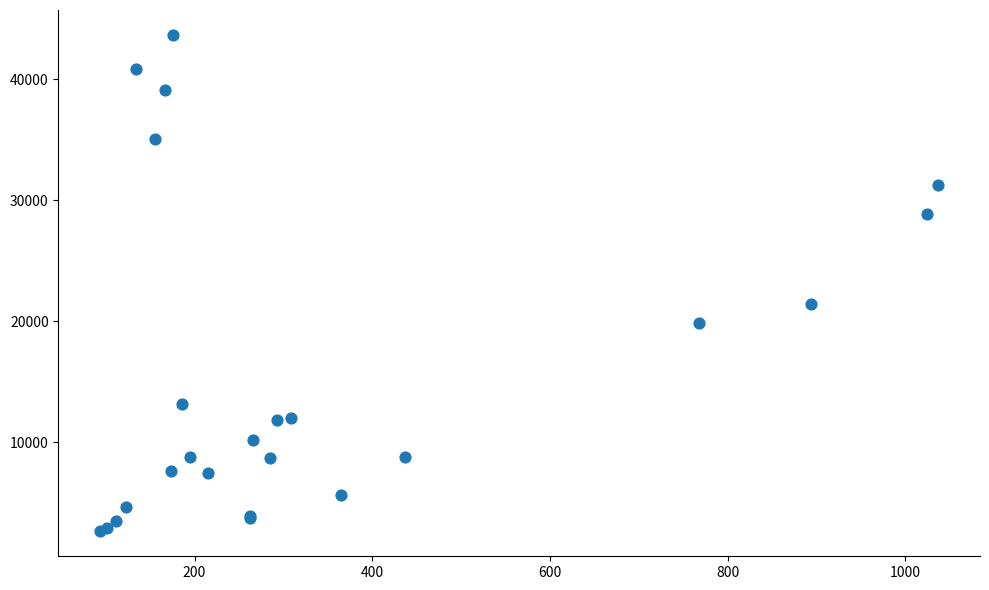

What Y value in the scatter plot is closest to 23149?

21402